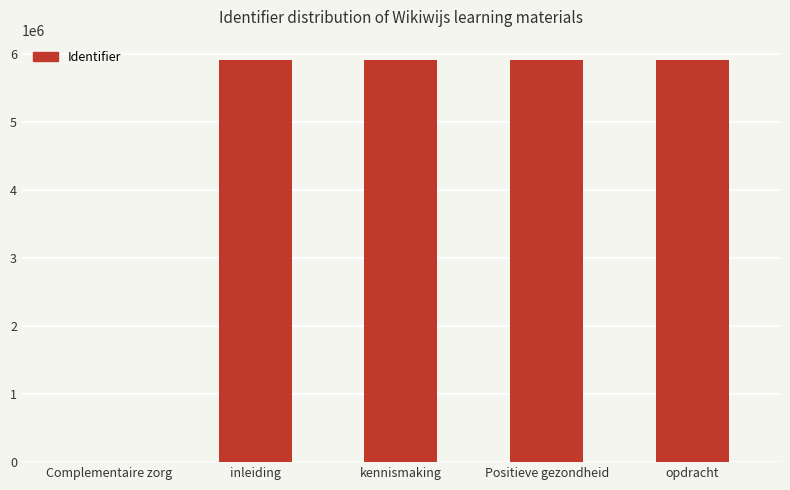

Approximately how many times larger is the value at inleiding compared to kennismaking?

1.0